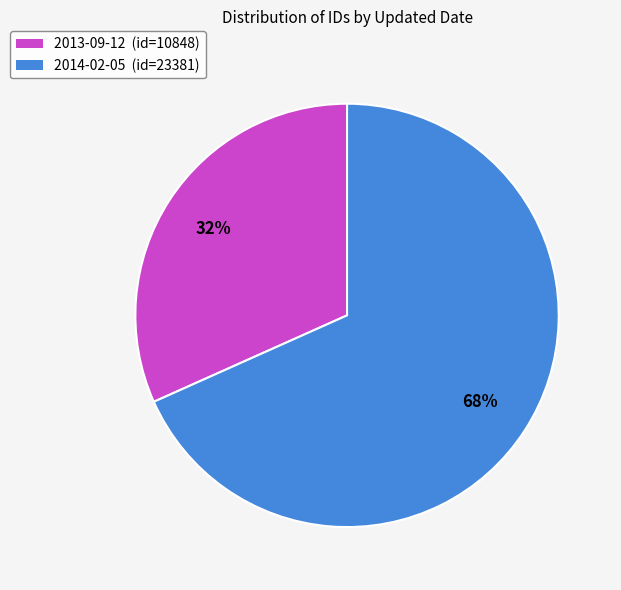

Is the sum of 2014-02-05 and 2013-09-12 greater than half?

Yes